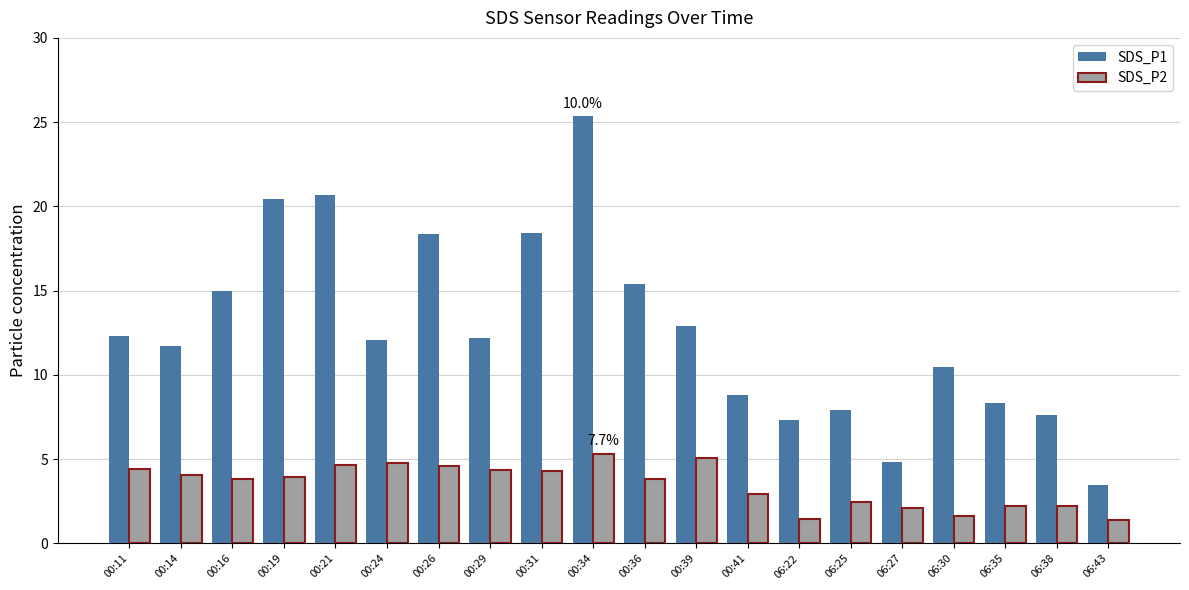

What position from the left is 06:30?

17